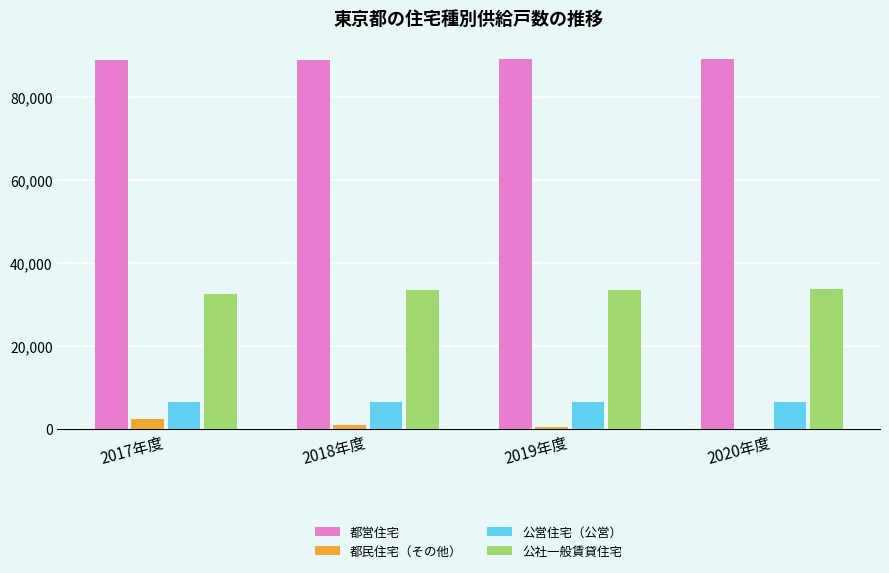

True or false: 公社一般賃貸住宅 has a value of 33668 at 2020年度.

True